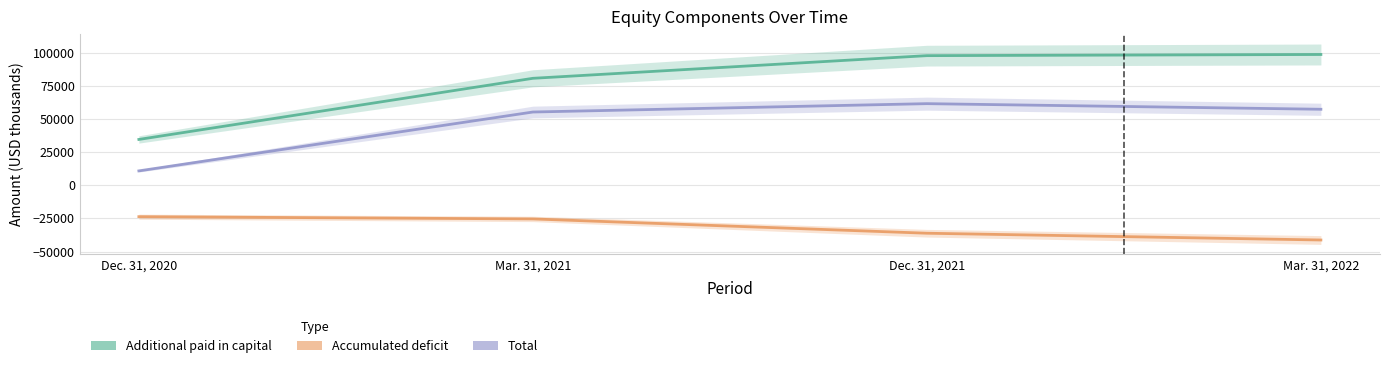

List the series in order of their peak value, lowest first.

Accumulated deficit, Total, Additional paid in capital